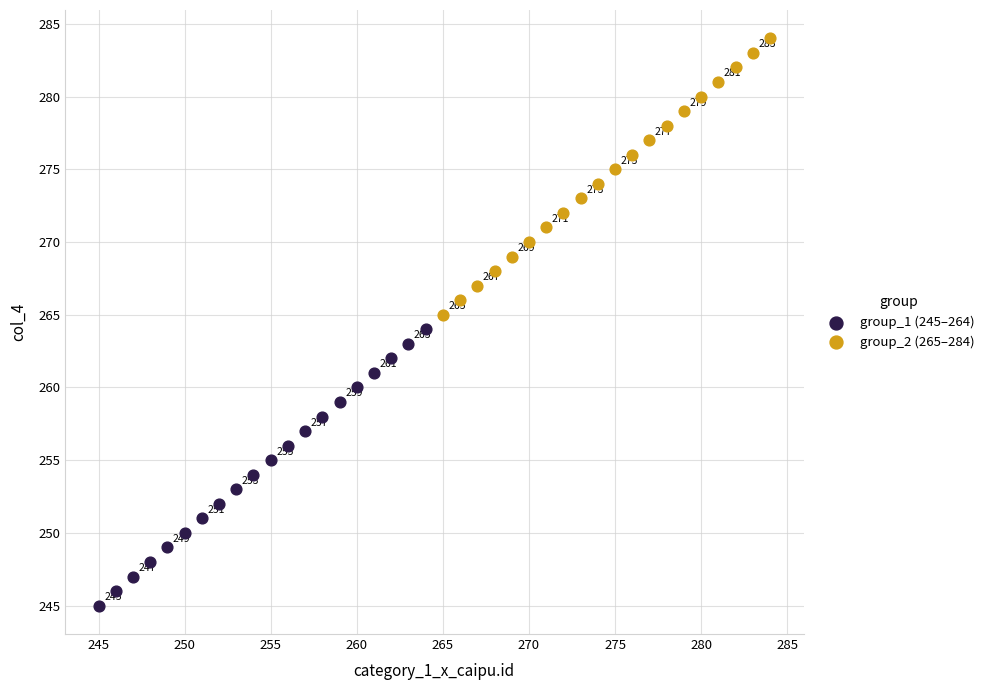

What are all the series names shown in the legend?

group_1 (245–264), group_2 (265–284)